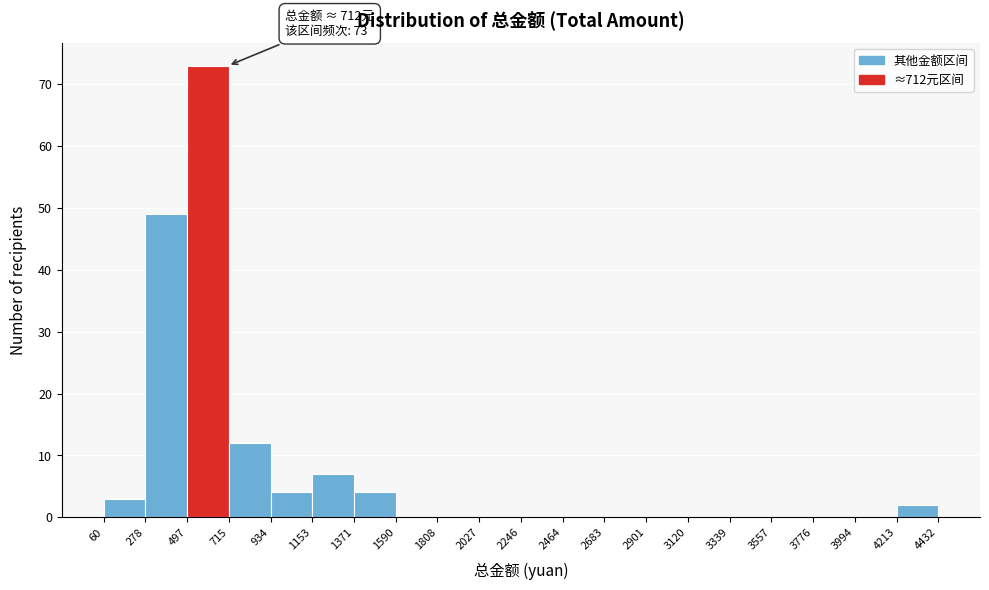

Which range on the x-axis has the tallest bar?

497 to 715